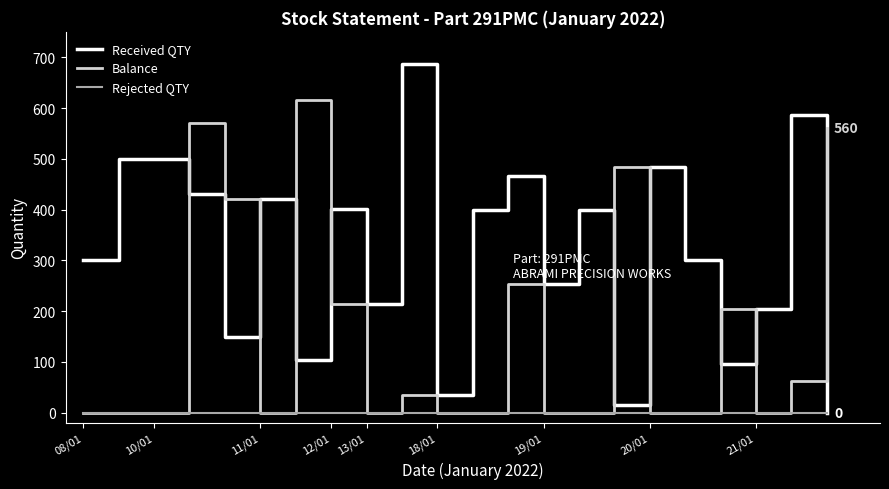

What is the greatest value displayed?

686